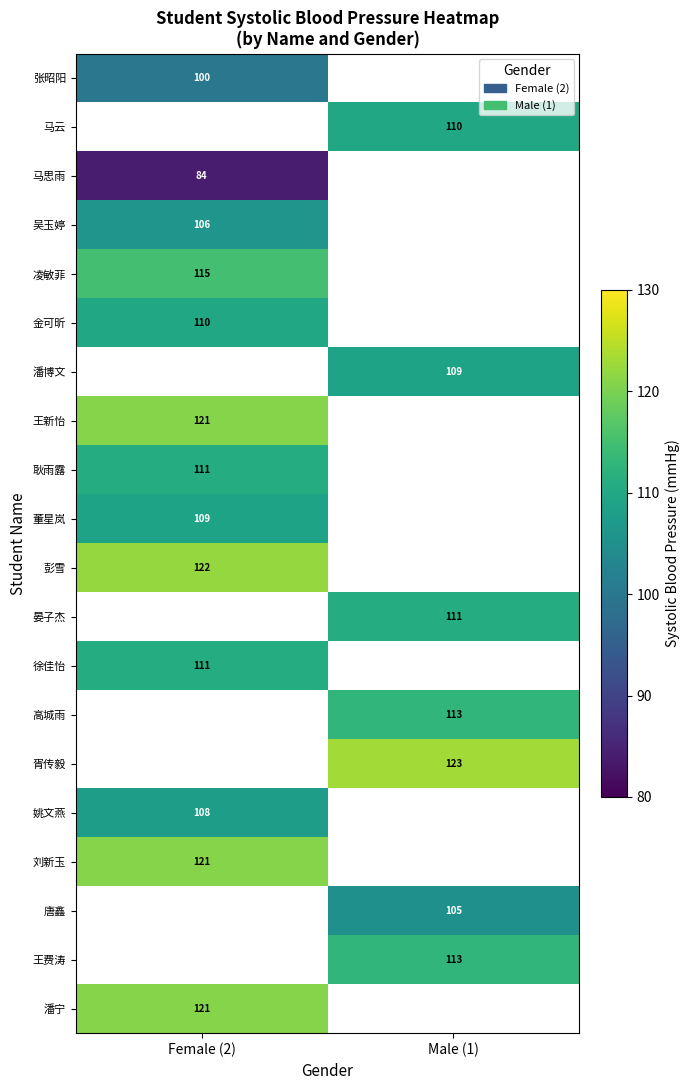

Is it true that 高城雨 equals 43.6 at Male (1)?

False